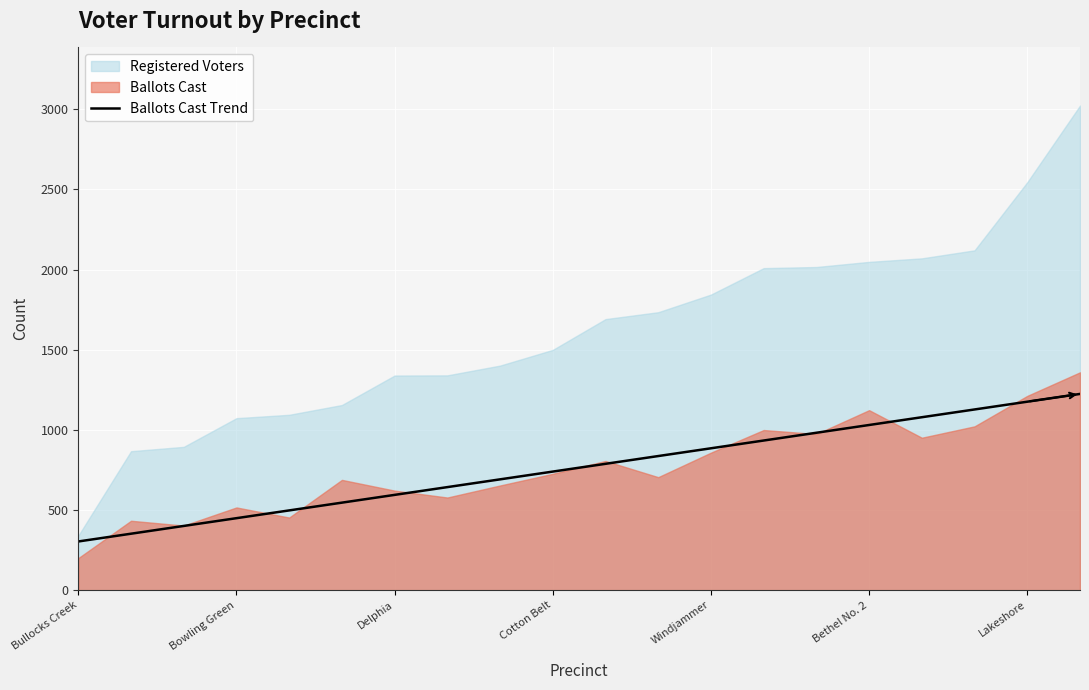

The value of Ballots Cast Trend at Windjammer is 211.3. True or false?

False